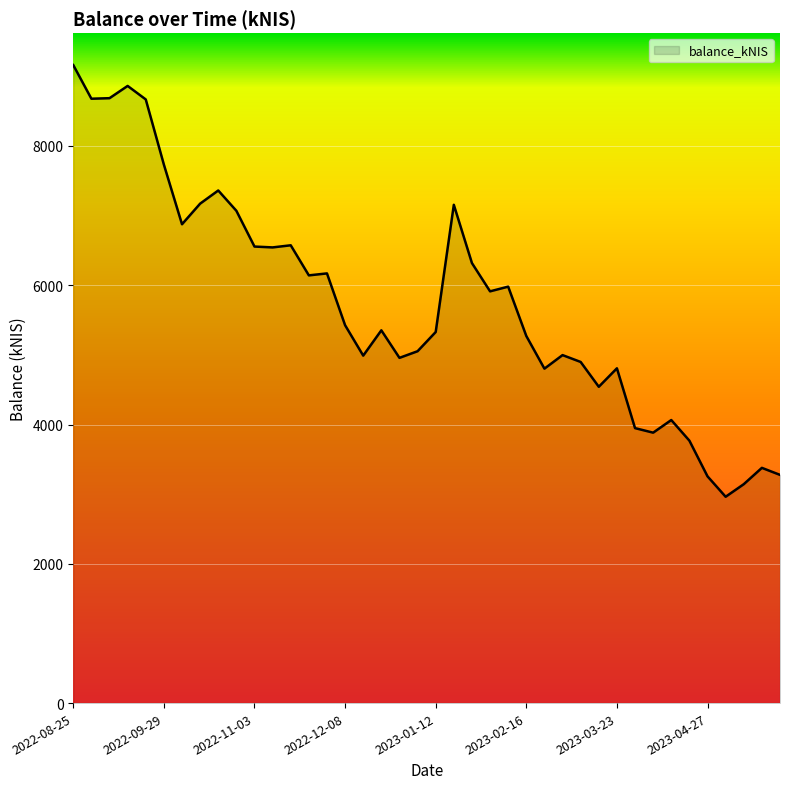

What is the greatest value displayed?

9161.0